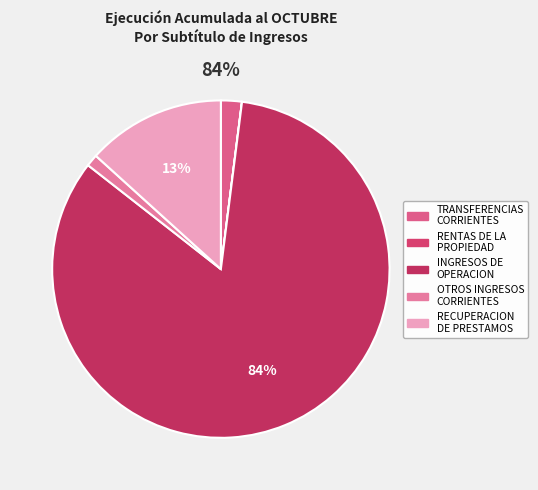

Does RECUPERACION
DE PRESTAMOS account for over 50% of the chart?

No